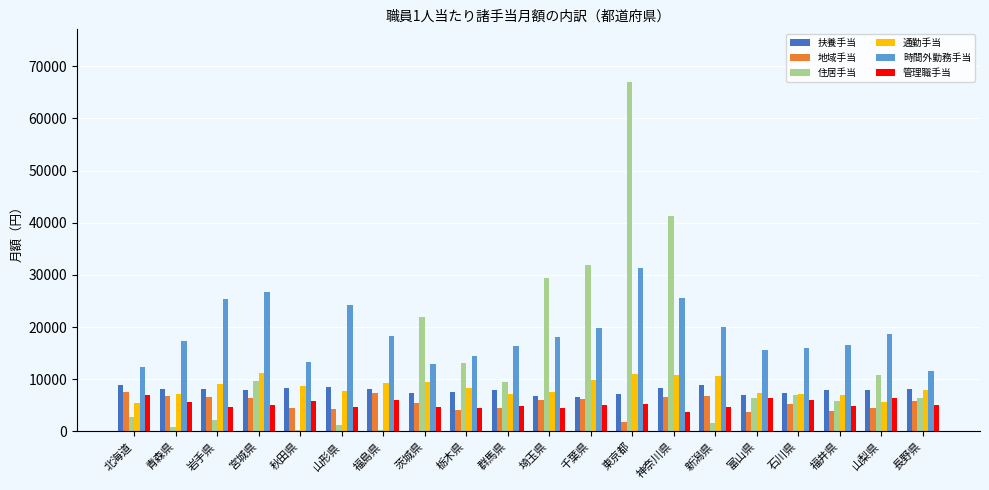

What is the total value across all series at 茨城県?

61482